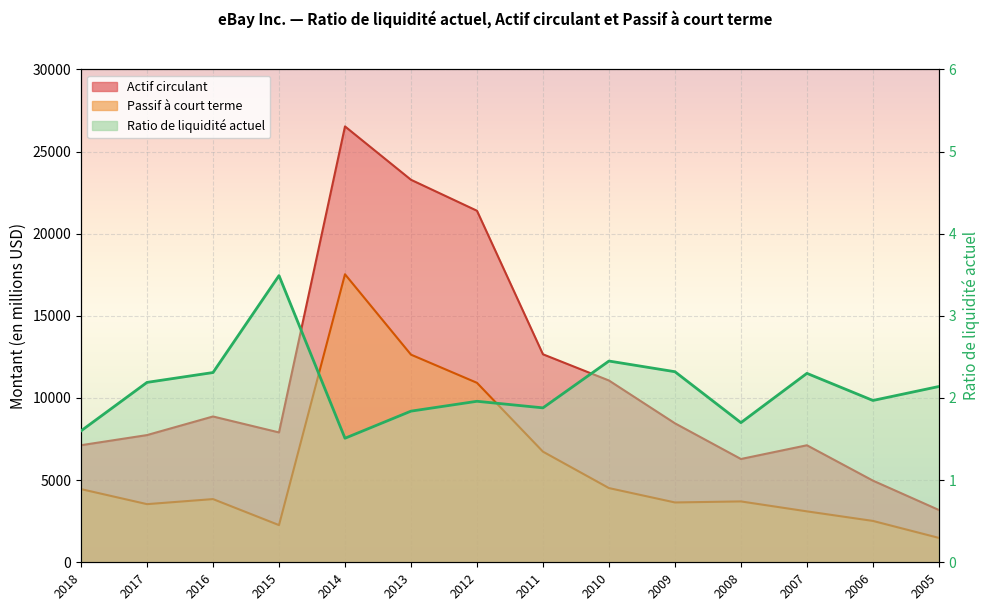

How many lines are shown in the chart?

3